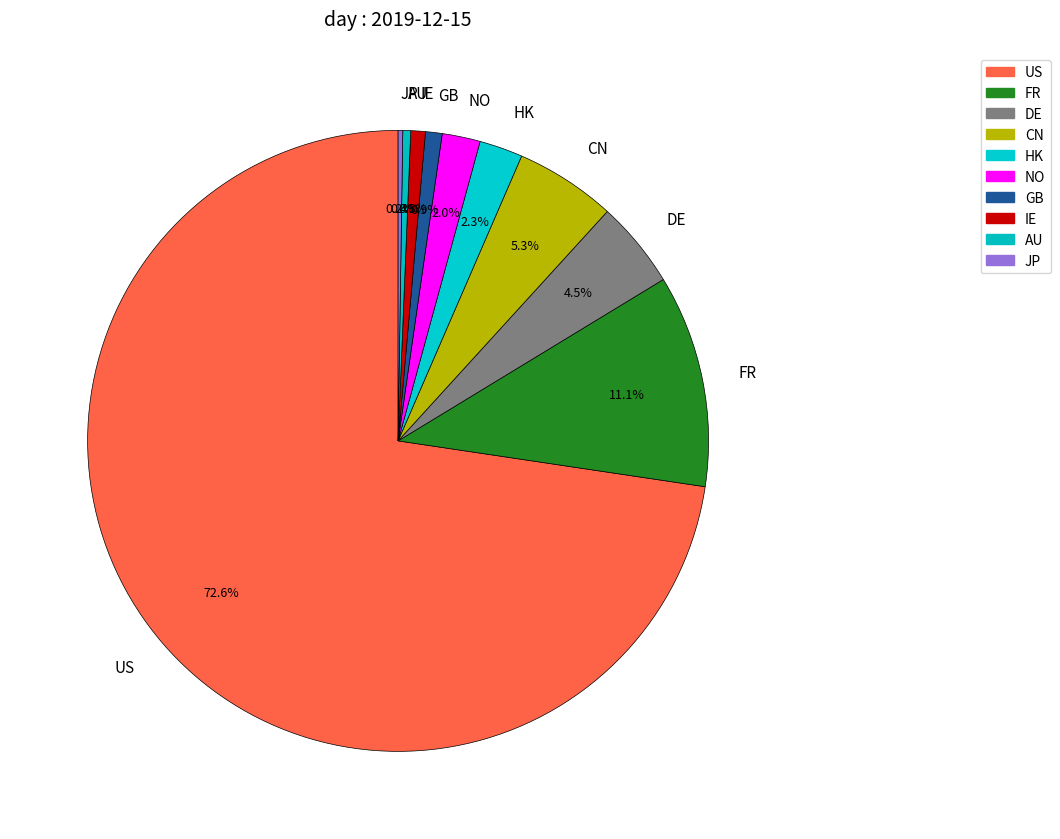

What portion of the pie excludes HK?

97.7%